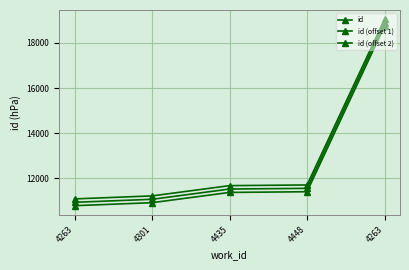

At how many categories does at least one series exceed 14954?

1